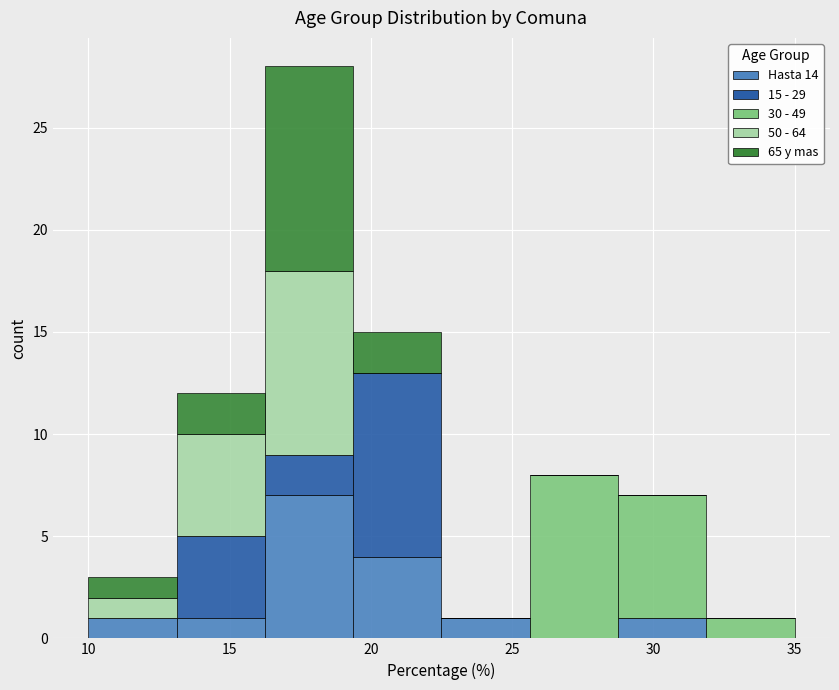

Reading left to right, list every stacked bar in this chart as the range it spans on the x-axis followed by its total height. Neither the bar edges nor the heights are printed on the chart, so give them approximately, as read against the axes.

10.0 to 13.0: 3
13.0 to 16.5: 12
16.5 to 19.5: 28
19.5 to 22.5: 15
22.5 to 25.5: 1
25.5 to 29.0: 8
29.0 to 32.0: 7
32.0 to 35.0: 1